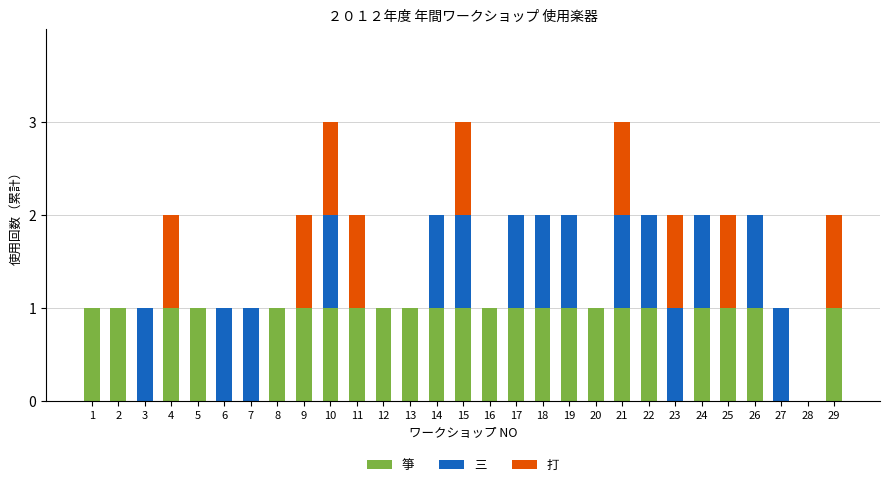

How many 箏 values are between 1 and 2?

23